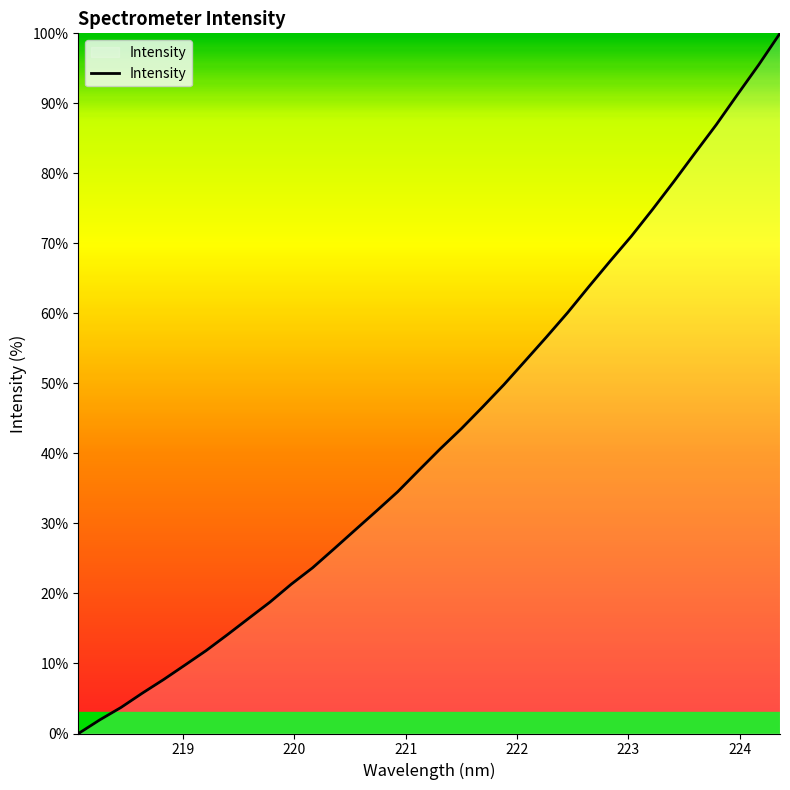

What is the maximum value shown in the chart?

100.0